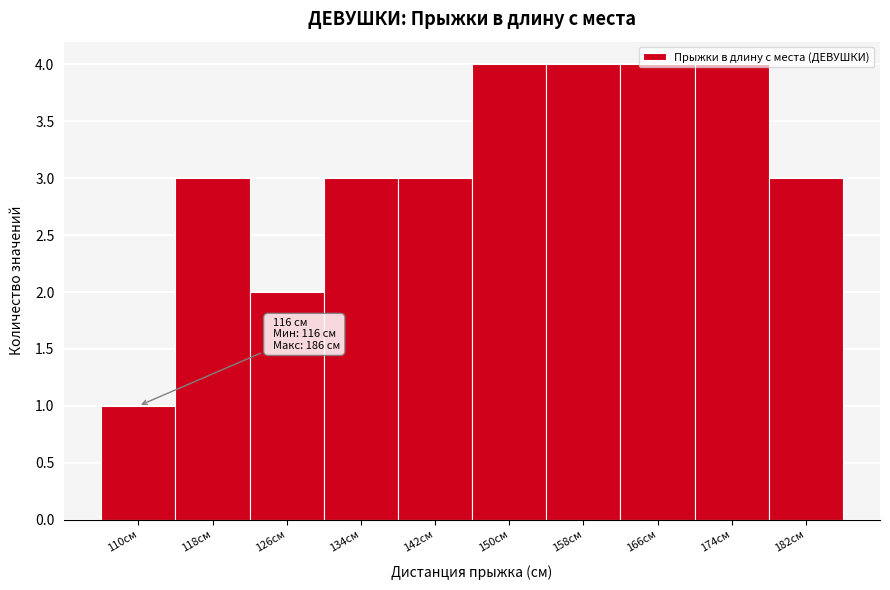

What is the sum of all values?

31